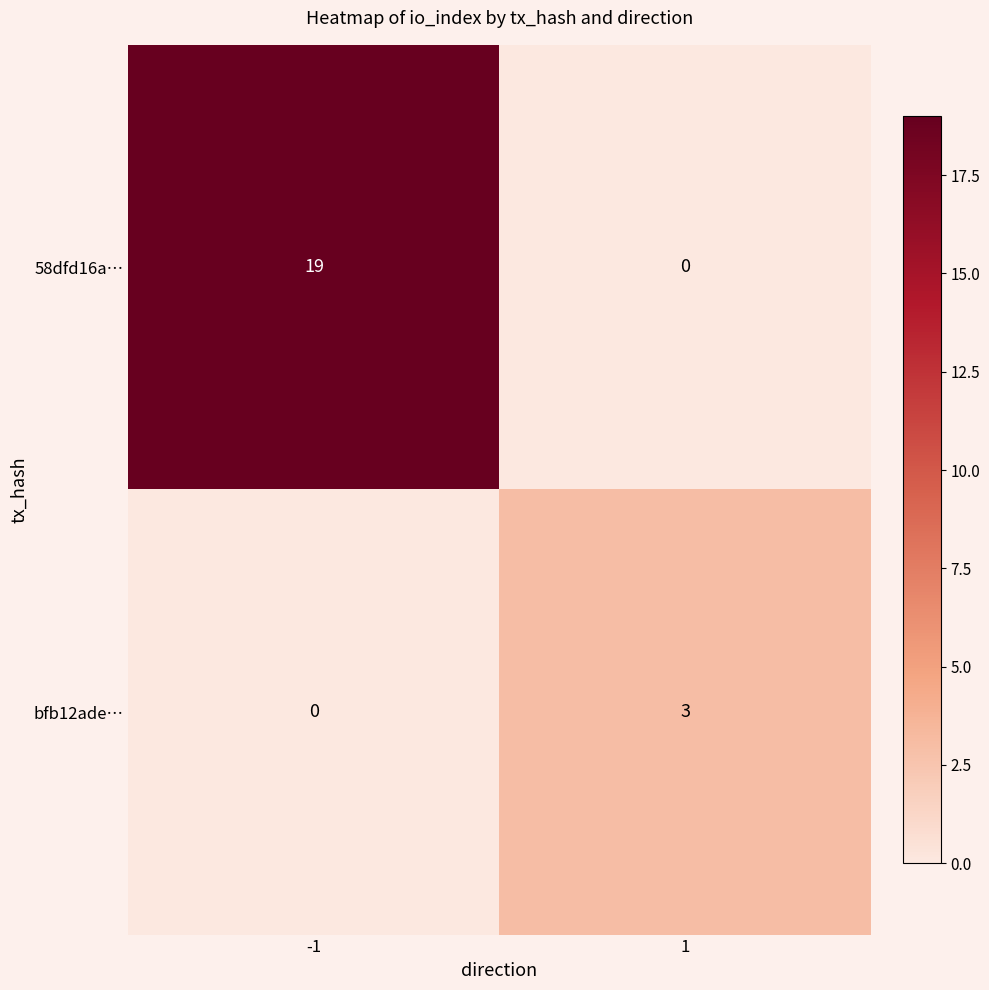

Rank the series at 1 from lowest to highest value.

58dfd16a…, bfb12ade…